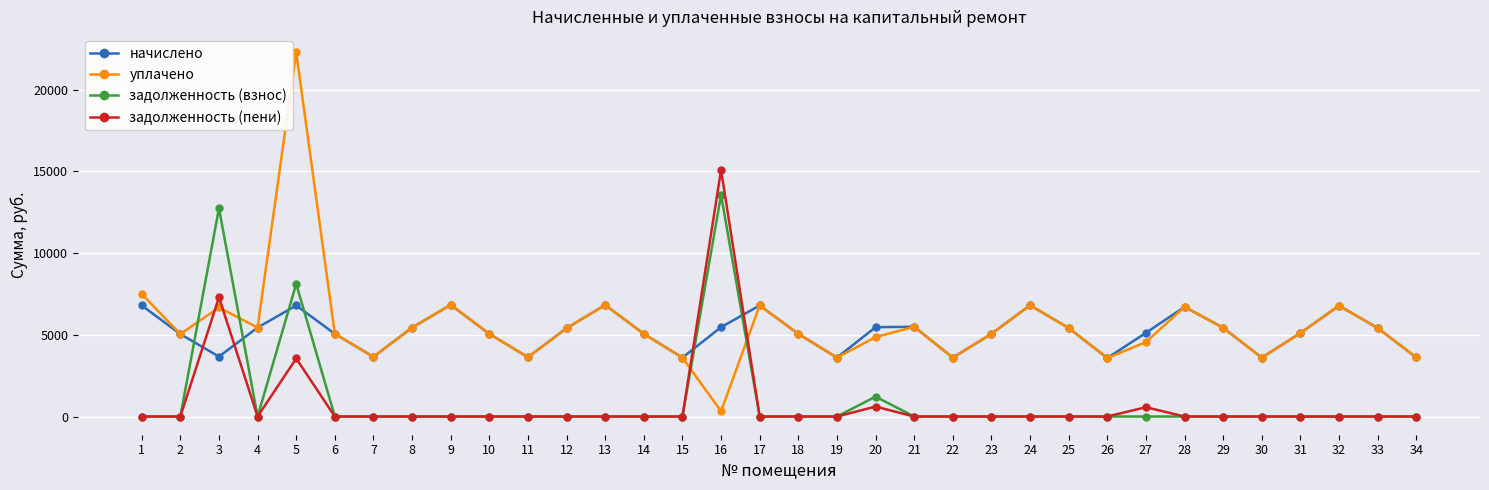

Does the chart have visible grid lines?

Yes